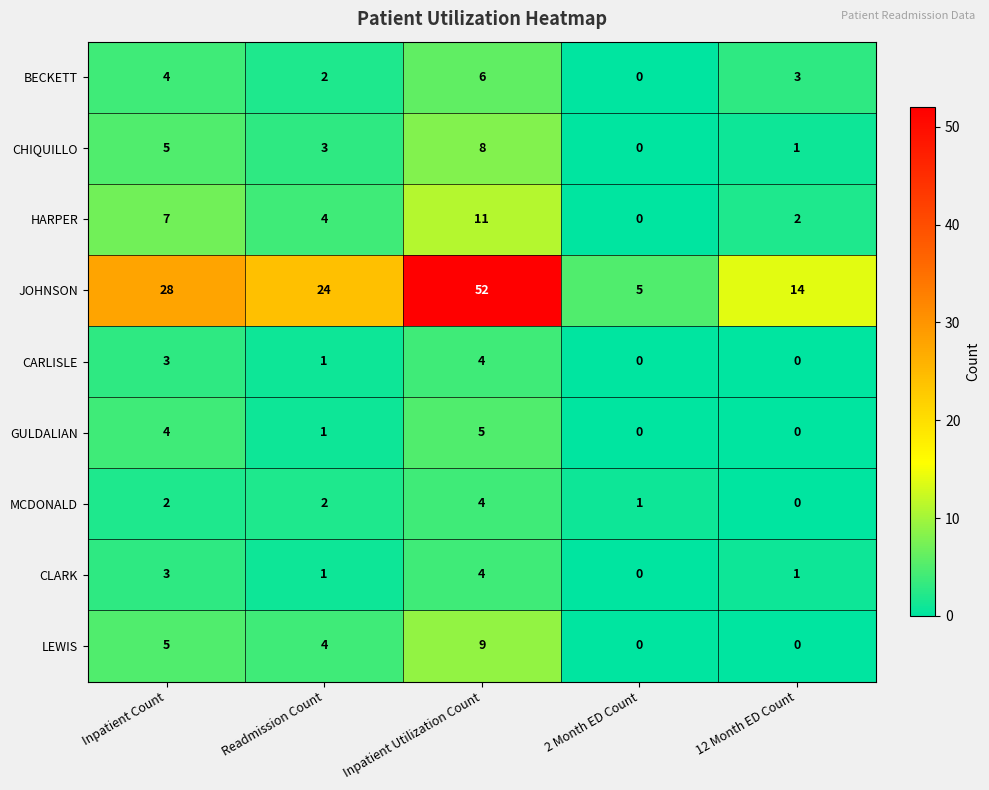

Count the number of categories in the chart.

5